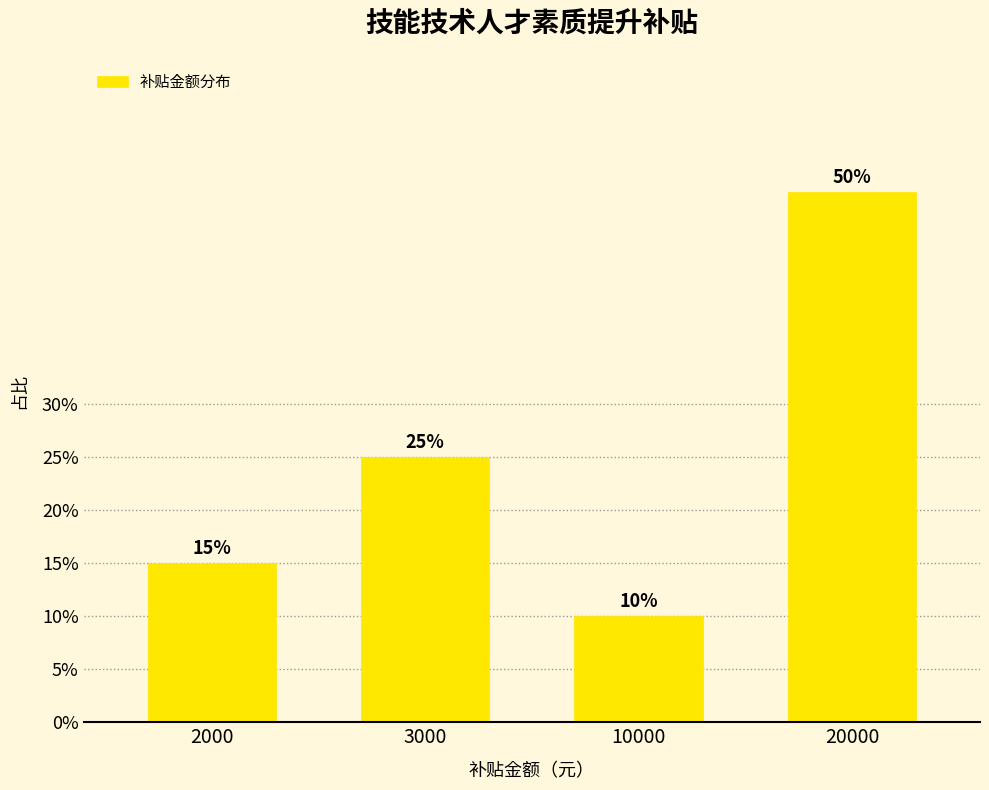

Reading left to right, list all the values displayed in this chart.

2000=15	3000=25	10000=10	20000=50